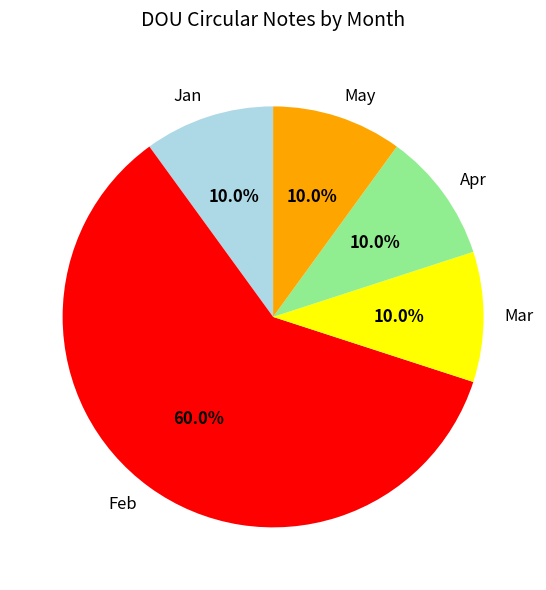

Is Feb the majority of the pie?

Yes